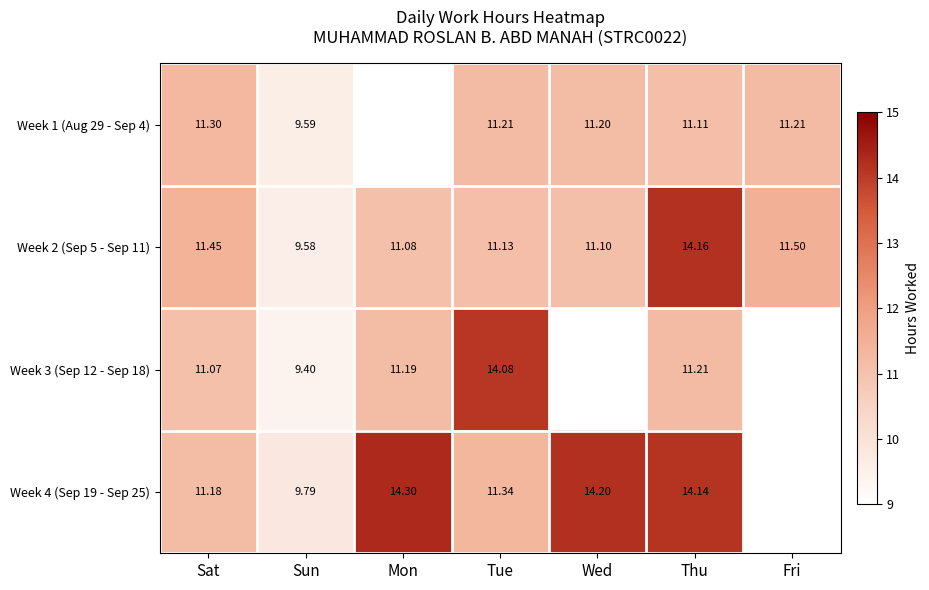

At which label does Week 2 (Sep 5 - Sep 11) reach its minimum?

Sun